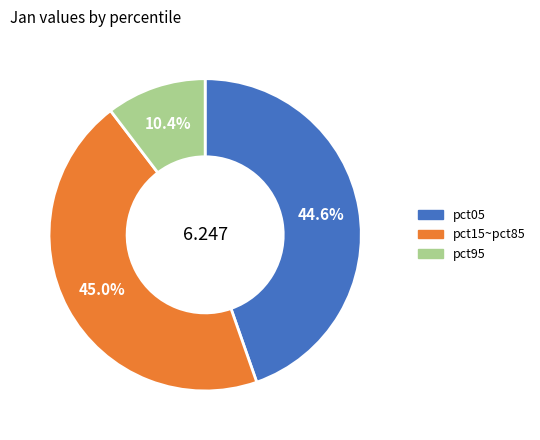

Does any single category account for the majority?

No